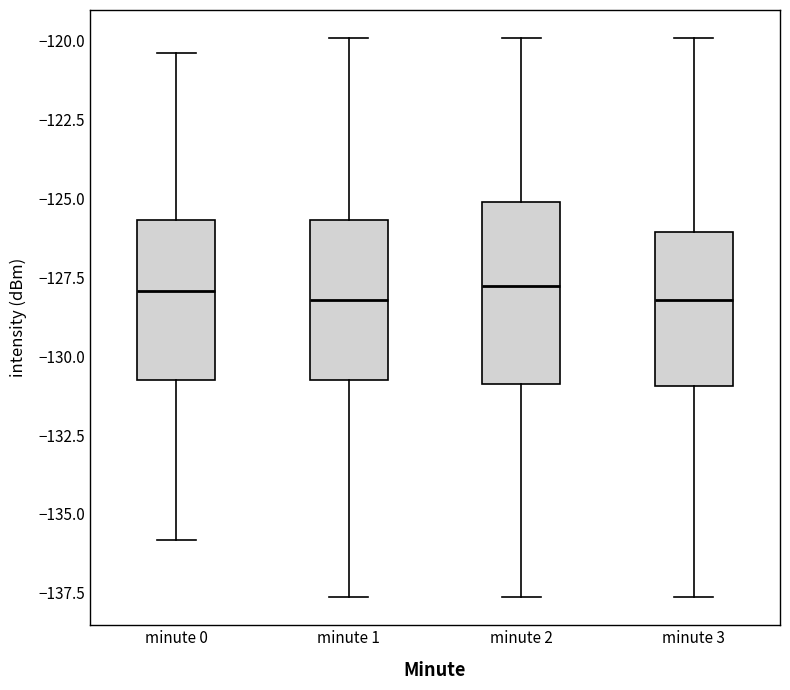

Reading left to right, read every box against the y-axis: the position of its median line, the range the box covers, and the ends of its whiskers. The values are not printed on the chart, so give them approximately, as read against the axis.

minute 0: median -128.0, box -131.0 to -125.5, whiskers -136.0 to -120.5
minute 1: median -128.0, box -131.0 to -125.5, whiskers -137.5 to -120.0
minute 2: median -128.0, box -131.0 to -125.0, whiskers -137.5 to -120.0
minute 3: median -128.0, box -131.0 to -126.0, whiskers -137.5 to -120.0